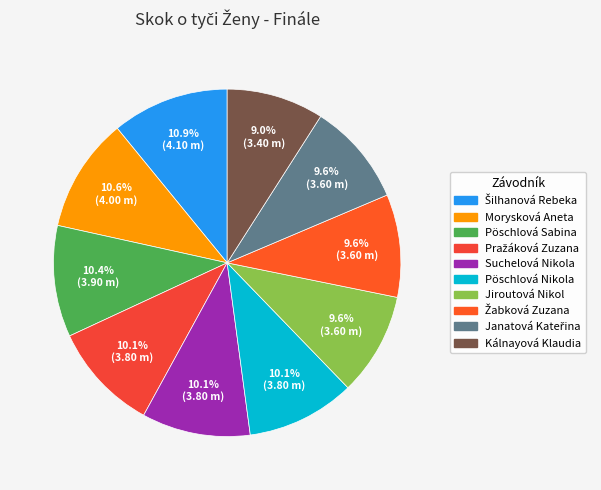

Which slice is the smallest?

Kálnayová Klaudia